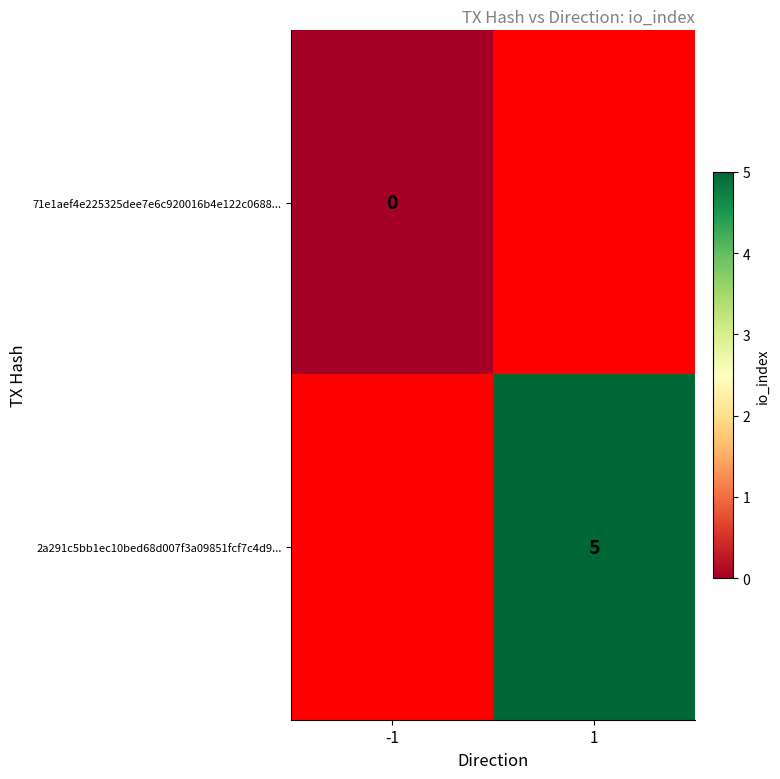

How many distinct data groups are displayed?

2